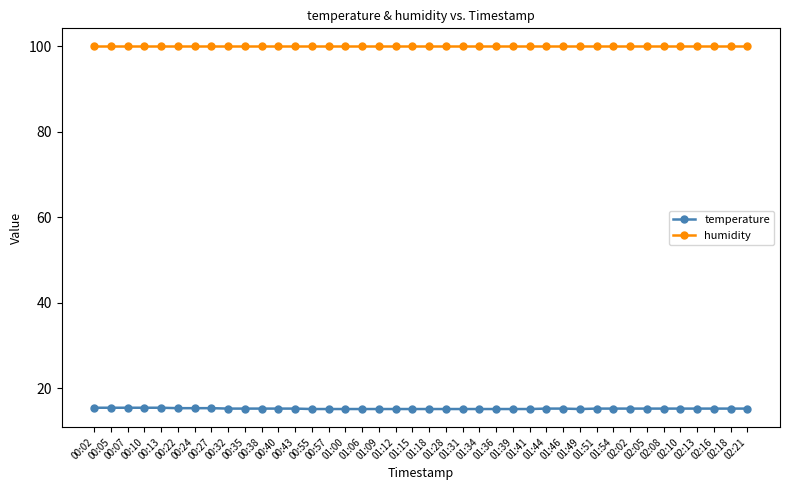

Which series has the widest spread of values?

temperature